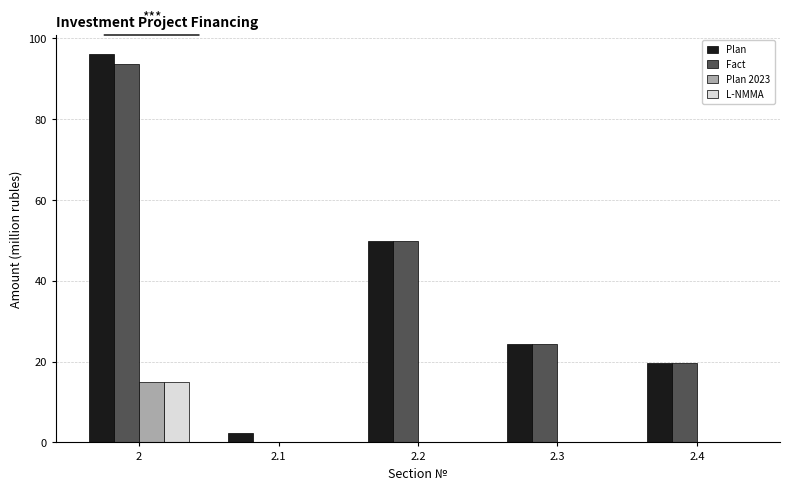

Does the chart contain stacked bars?

No